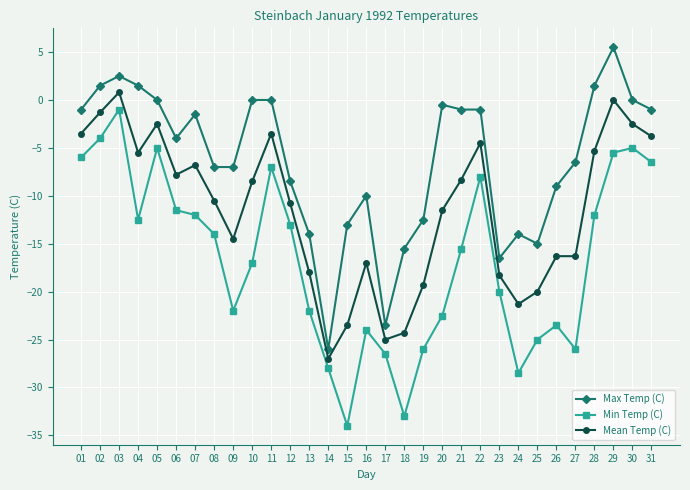

Which series has the largest total across all categories?

Max Temp (C)